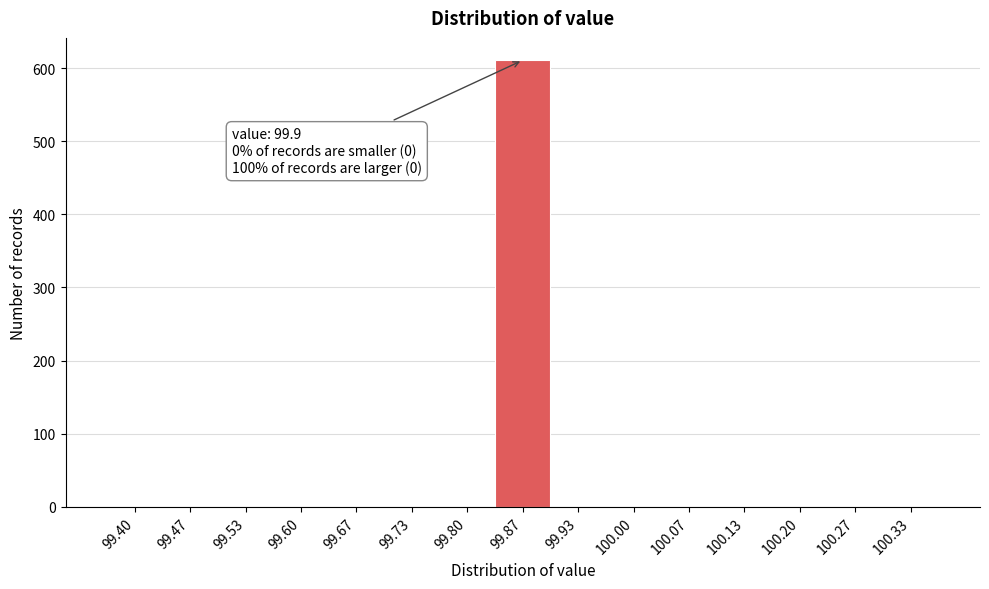

Reading left to right, what are all the values shown in this chart?

99.40=0	99.47=0	99.53=0	99.60=0	99.67=0	99.73=0	99.80=0	99.87=611	99.93=0	100.00=0	100.07=0	100.13=0	100.20=0	100.27=0	100.33=0